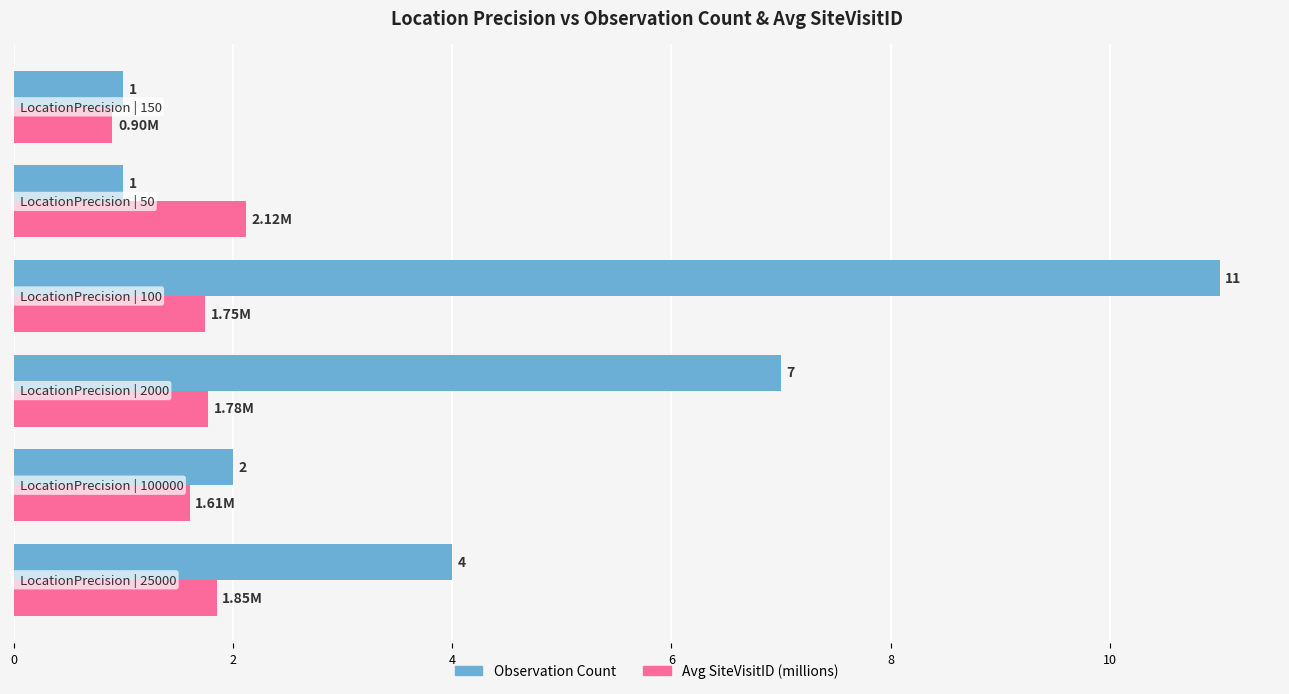

What is the difference between the second highest and minimum values in the Observation Count series?

6.0